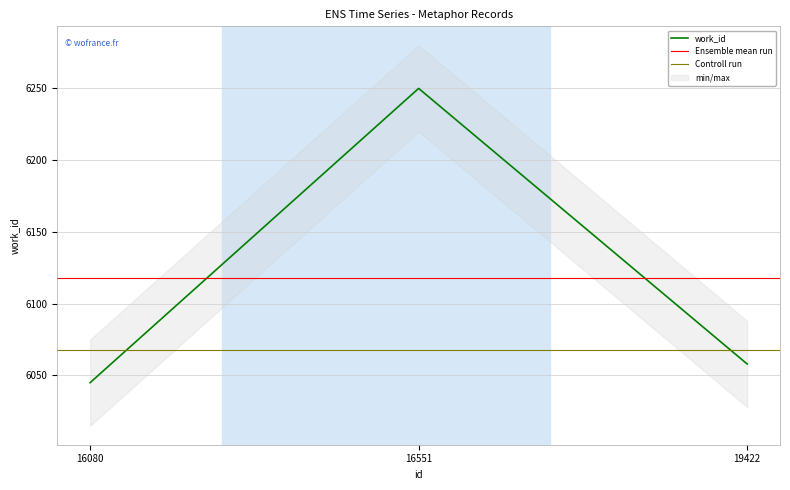

At which label is the value closest to 6147?

19422